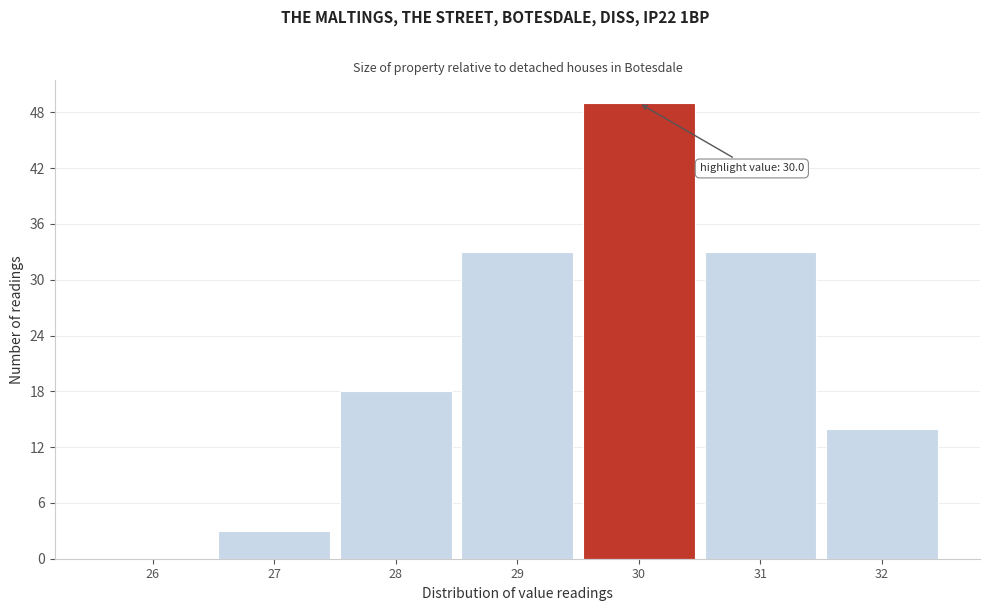

Reading right to left, extract all data points from this chart.

32=14	31=33	30=49	29=33	28=18	27=3	26=0